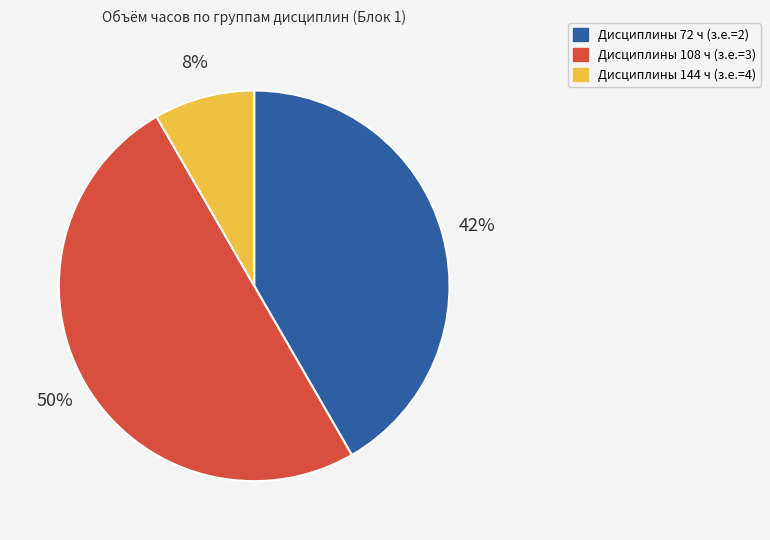

To the nearest percent, what is the difference between the largest and smallest slice percentages?

42%